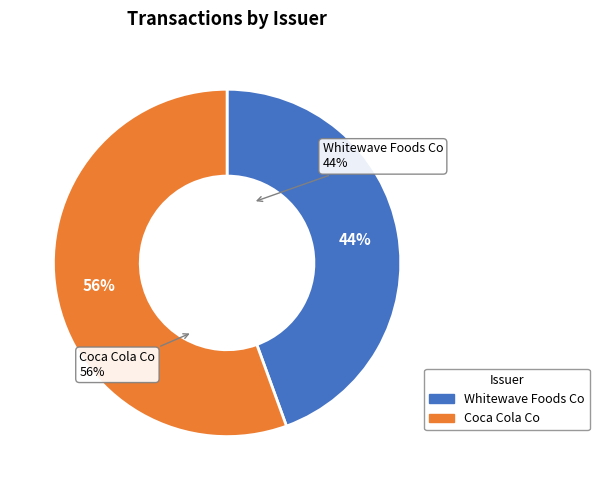

Combined, do Whitewave Foods Co and Coca Cola Co account for over 50%?

Yes